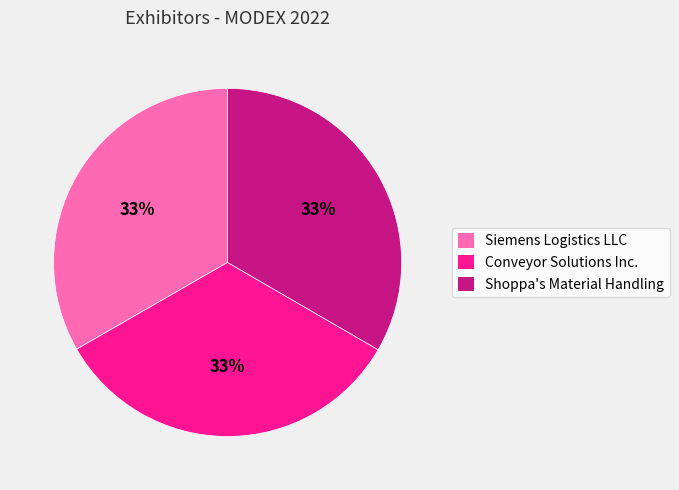

Combined, do Conveyor Solutions Inc. and Shoppa's Material Handling account for over 50%?

Yes